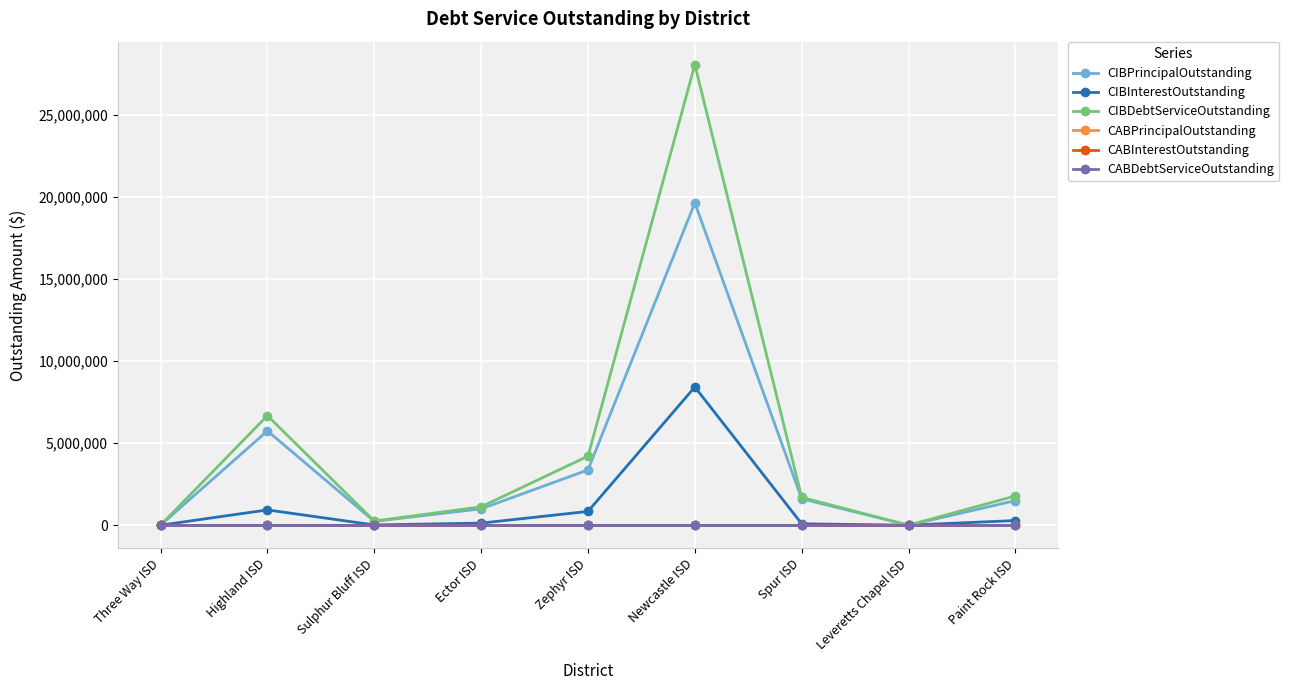

What is the value of the CIBPrincipalOutstanding point at the 3rd from the left?

235000.0